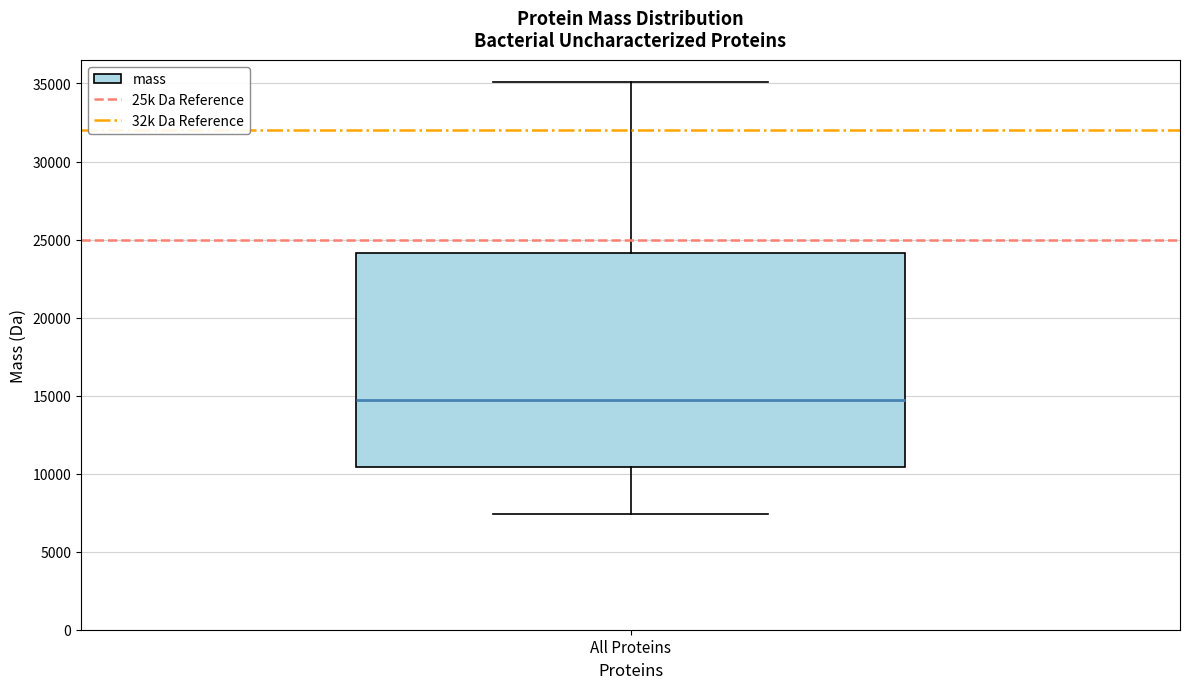

Read this box plot against the y-axis: the position of the median line, the range covered by the box, and the ends of both whiskers. The values are not printed on the chart, so give them approximately, as read against the axis.

median 14500, box 10500 to 24000, whiskers 7500 to 35000